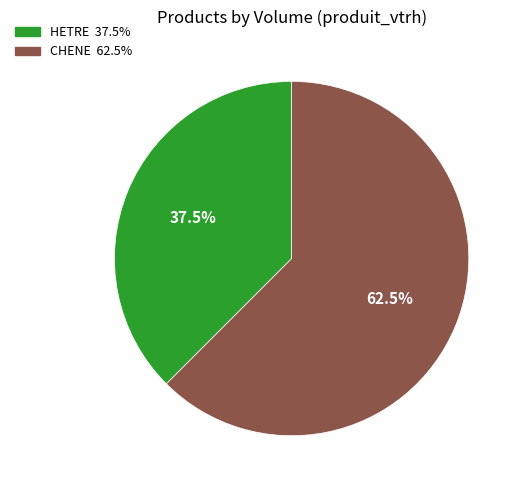

Is there a majority slice in this chart?

Yes